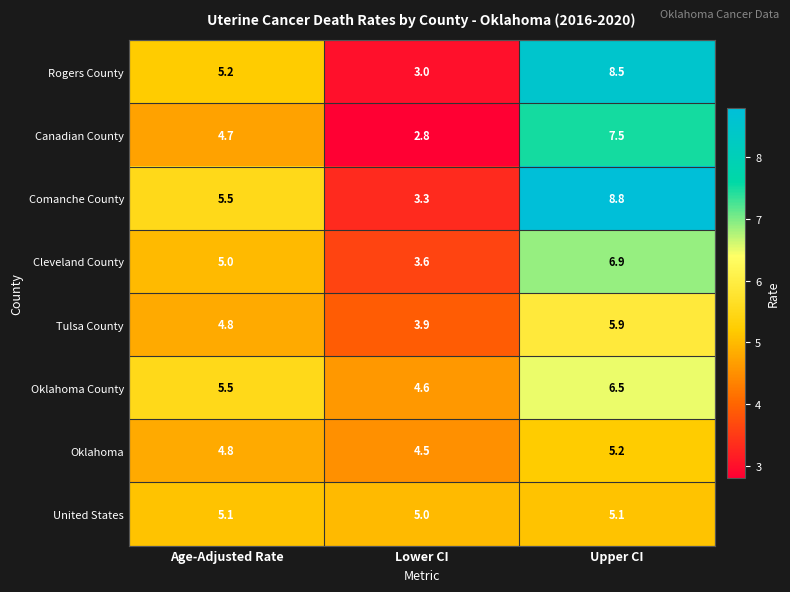

Count the United States values in the range 5 to 6.

3